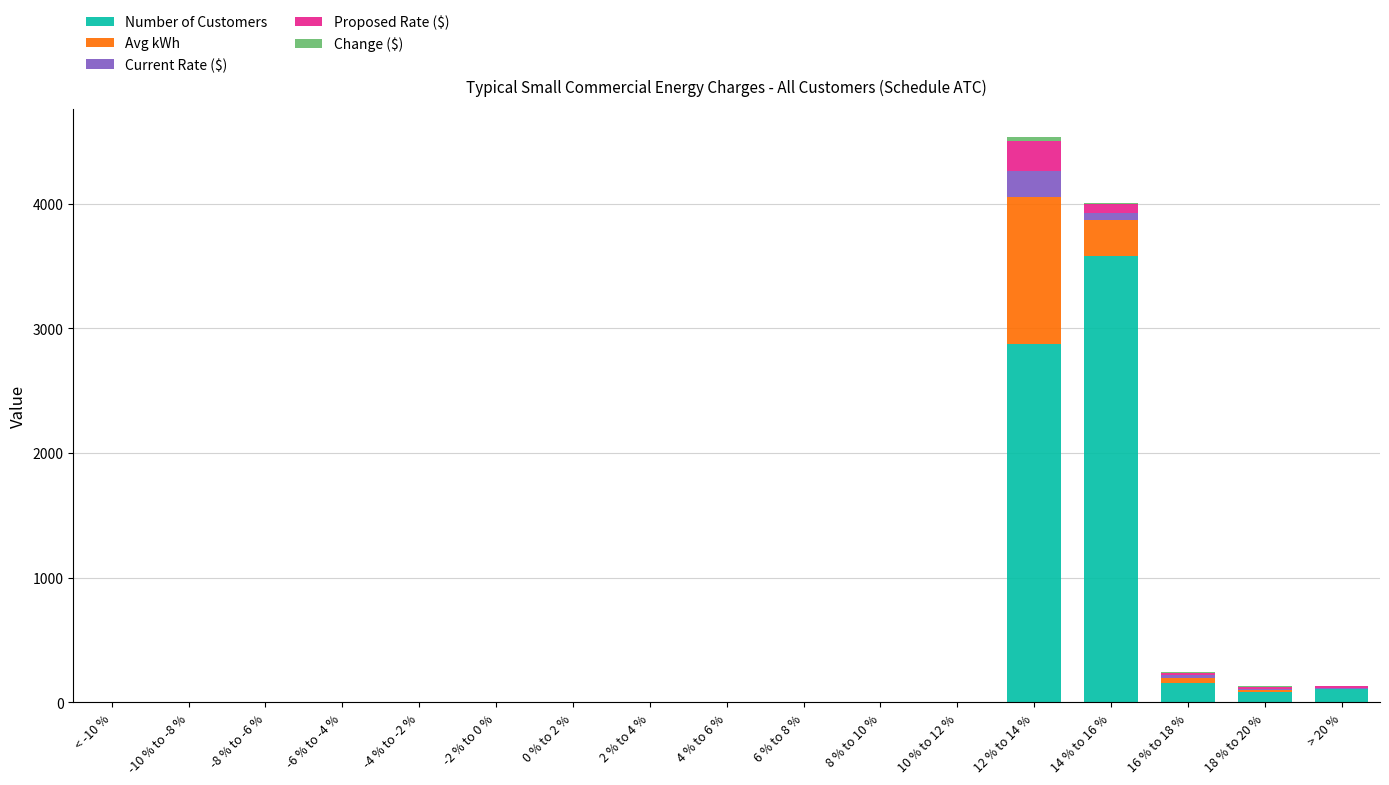

At which label is Number of Customers closest to 1789?

12 % to 14 %